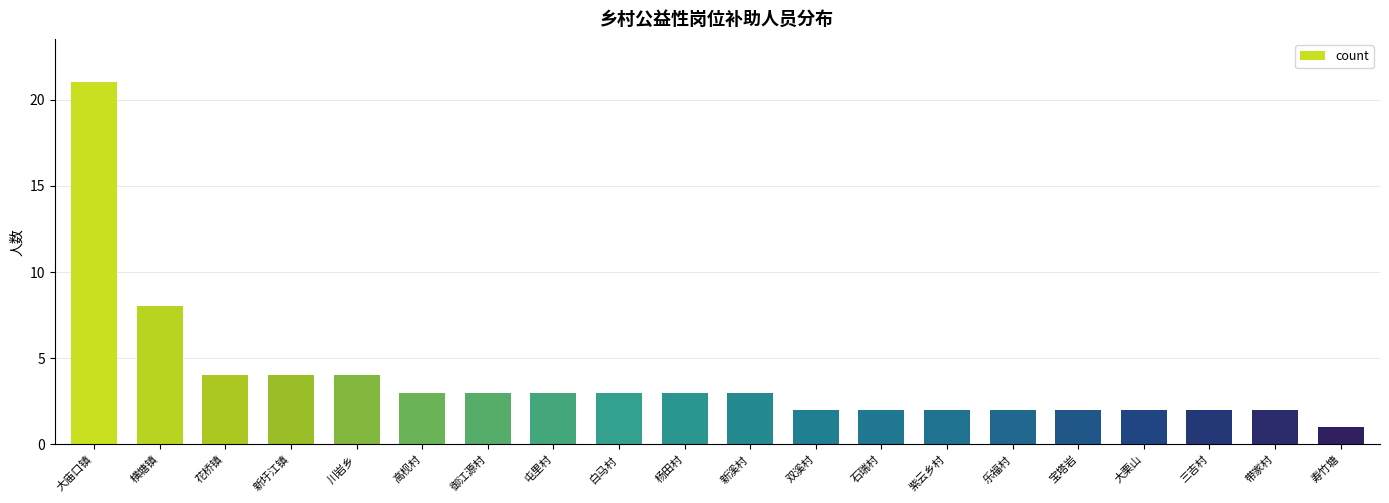

How many data points are less than 3?

9